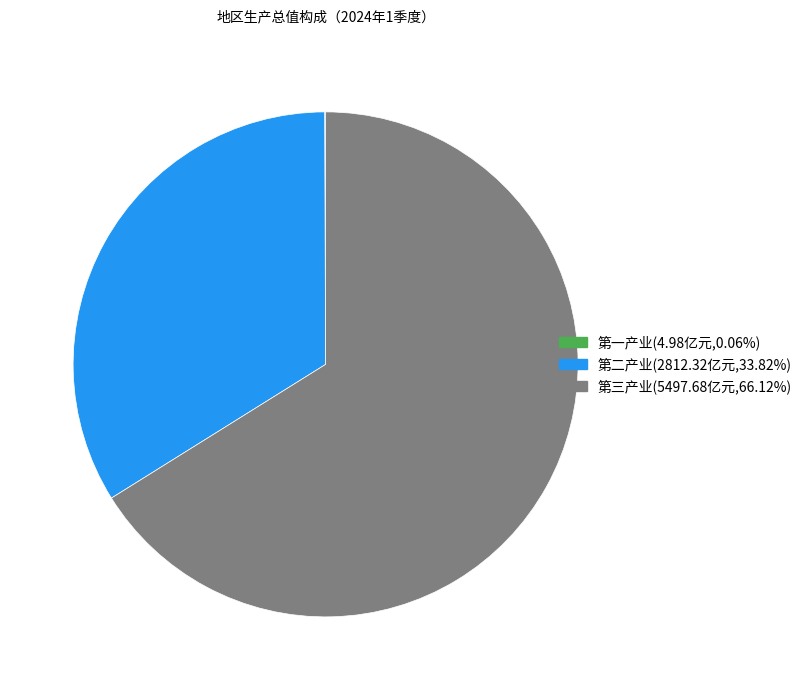

Does 第三产业 represent more than half of the total?

Yes